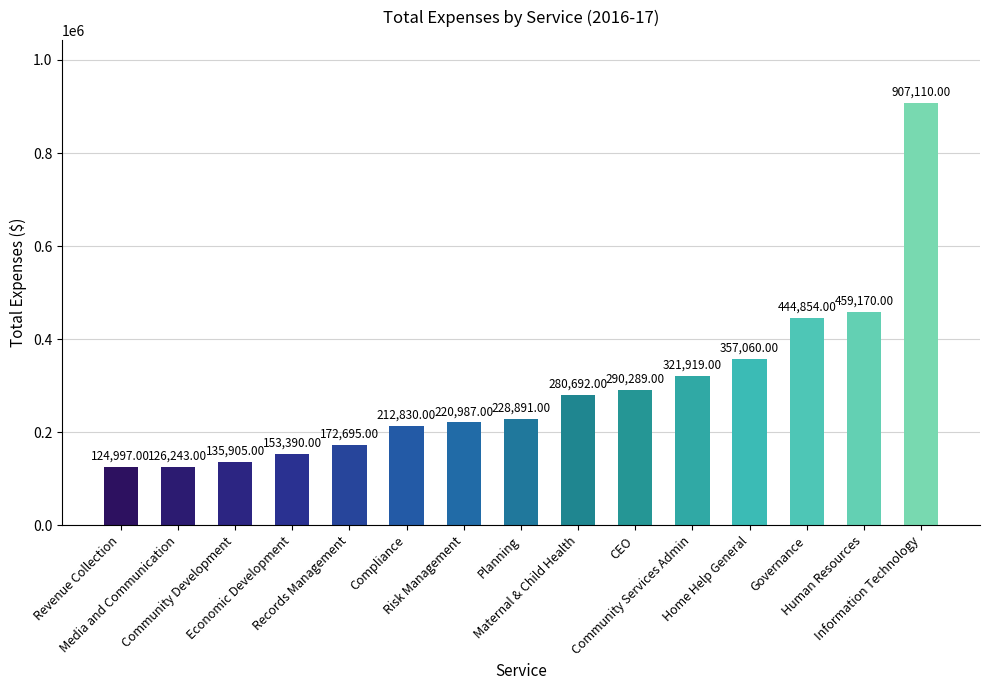

Rank the categories by value from highest to lowest.

Information Technology, Human Resources, Governance, Home Help General, Community Services Admin, CEO, Maternal & Child Health, Planning, Risk Management, Compliance, Records Management, Economic Development, Community Development, Media and Communication, Revenue Collection